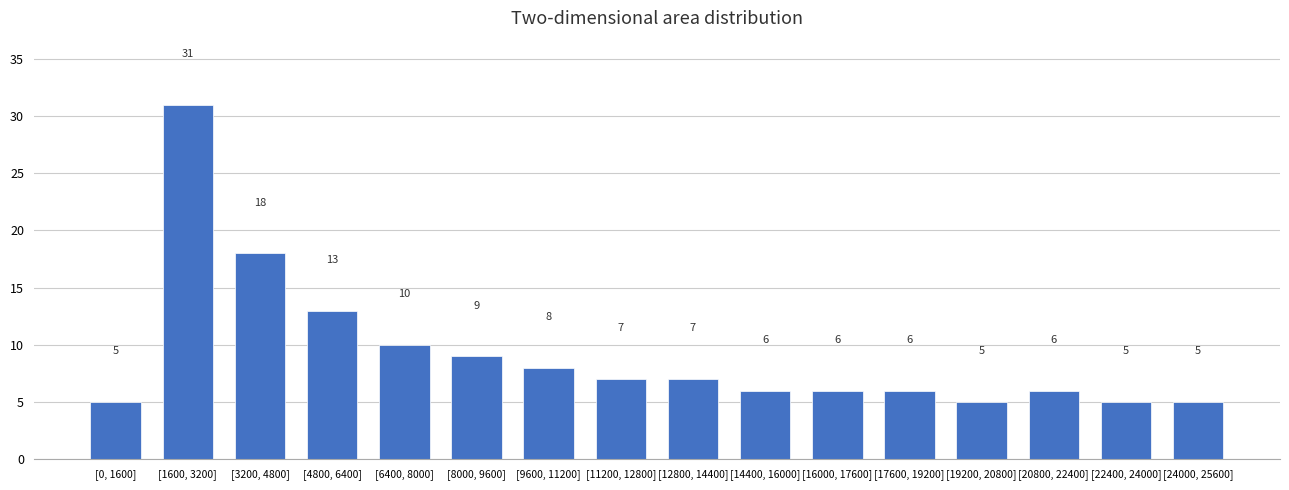

Reading left to right, extract all data points from this chart.

5	31	18	13	10	9	8	7	7	6	6	6	5	6	5	5